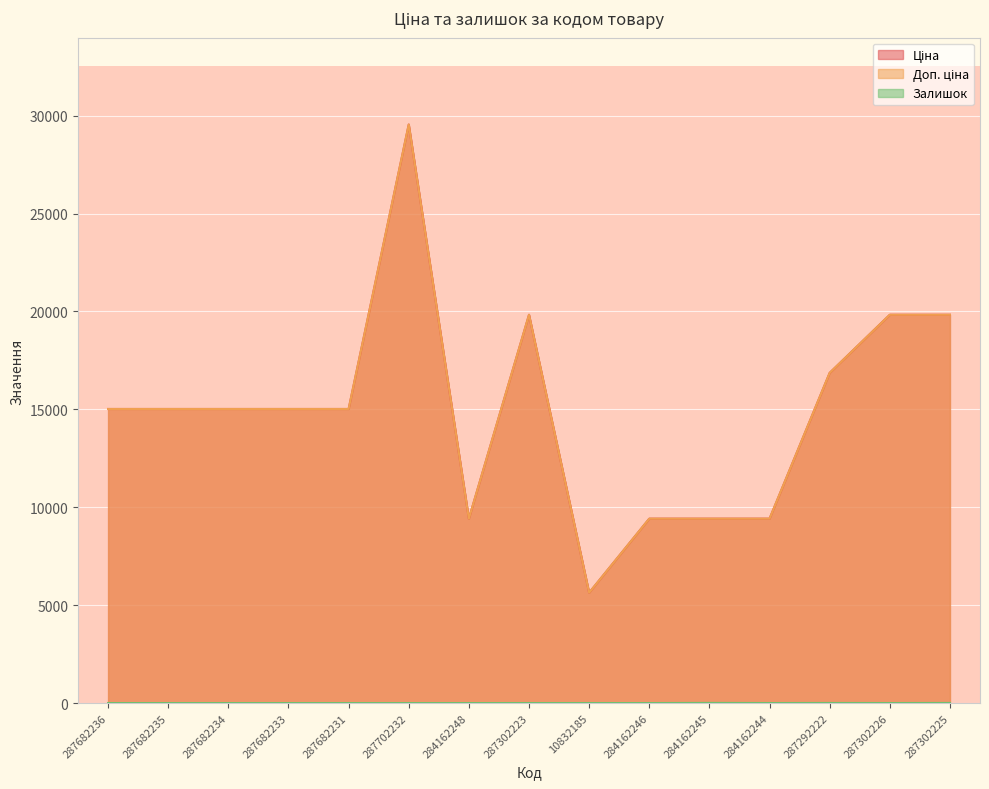

True or false: Ціна and Доп. ціна cross at least once.

False